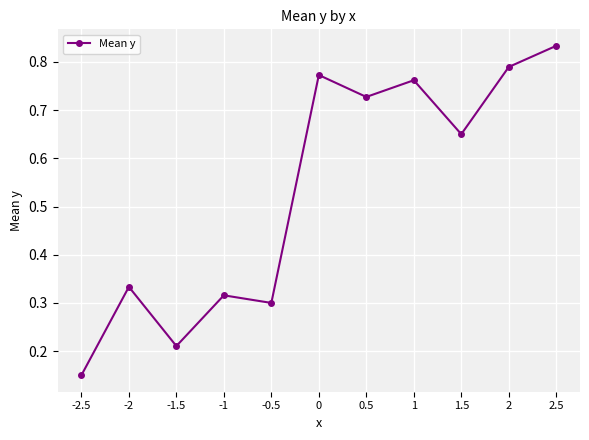

At which category does the data reach its first local valley?

-1.5